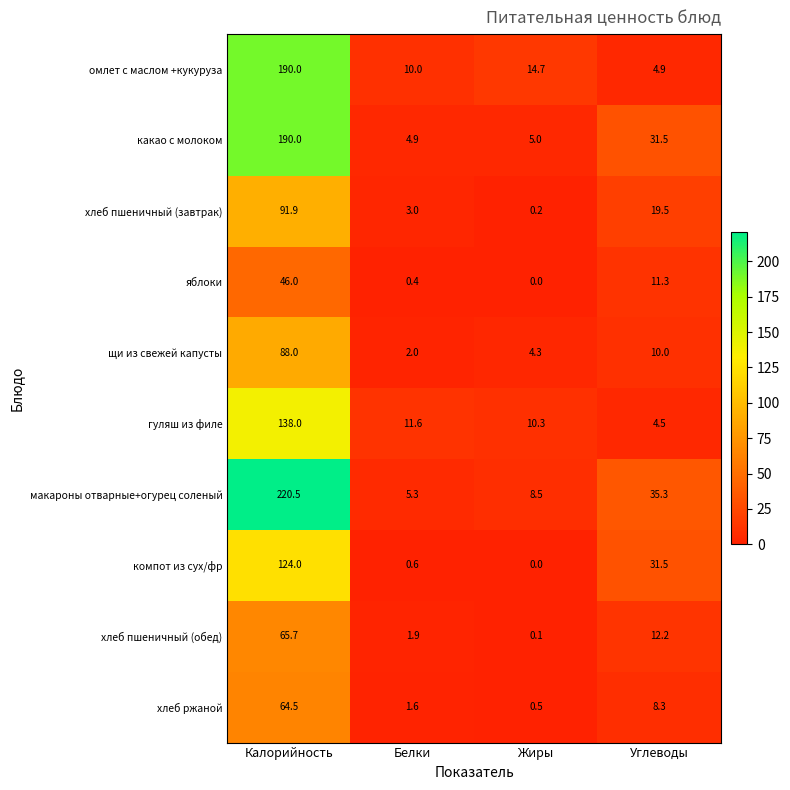

The какао с молоком series shows 124.9 at Калорийность. True or false?

False